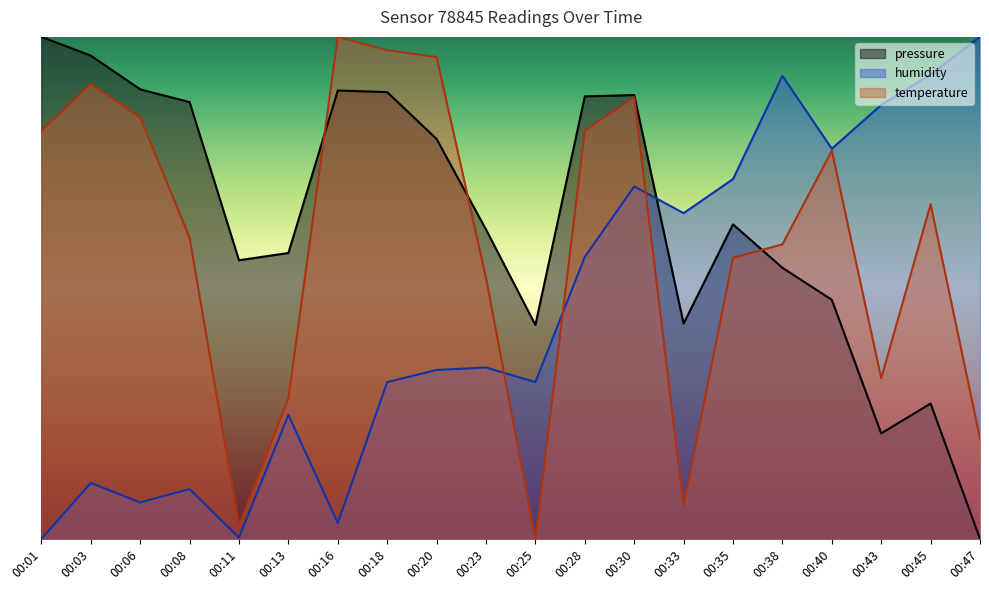

True or false: pressure has more than 1 points higher than both neighbors.

True